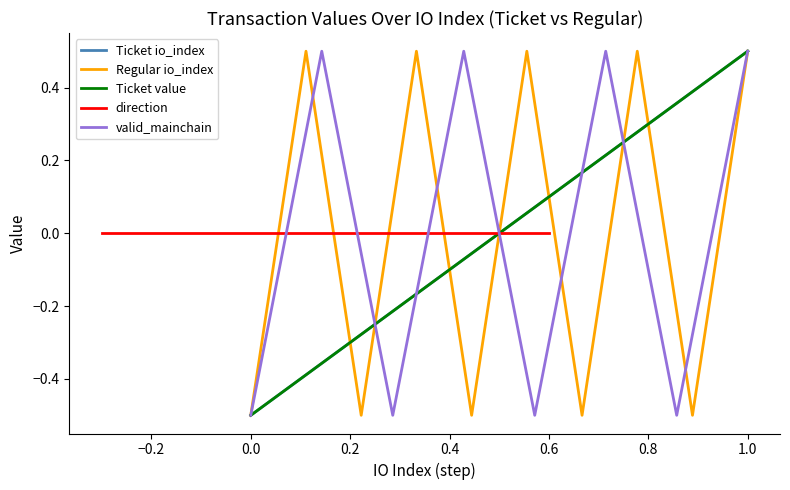

What are all the series names shown in the legend?

Ticket io_index, Regular io_index, Ticket value, direction, valid_mainchain